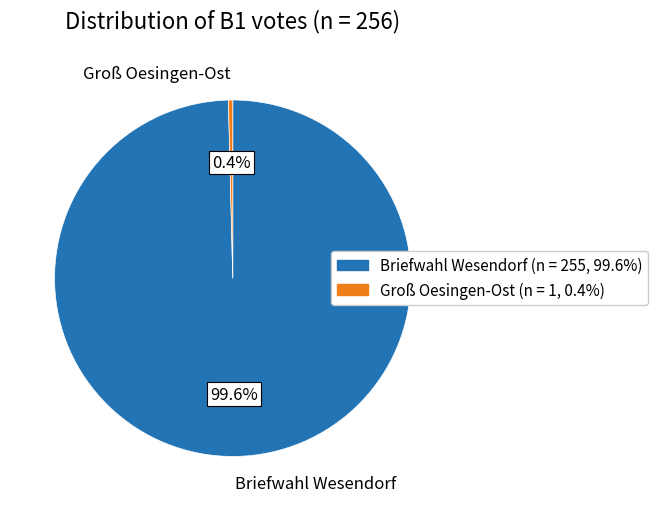

Combined, what portion of the pie is Briefwahl Wesendorf and Groß Oesingen-Ost?

100.0%